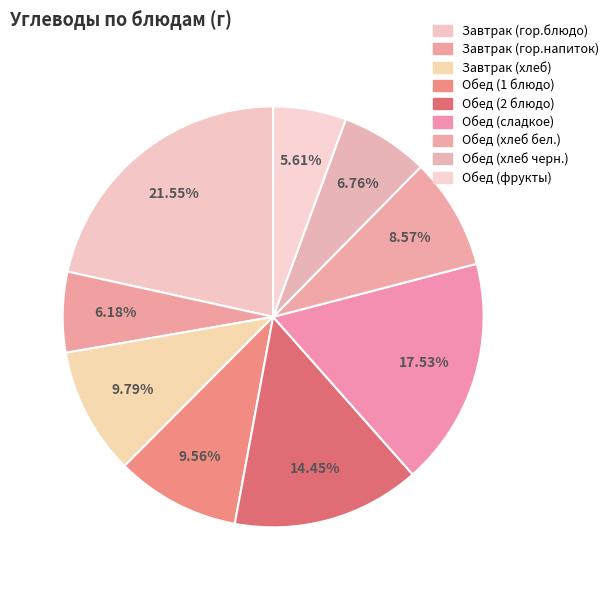

Rank the categories by value from highest to lowest.

Завтрак (гор.блюдо), Обед (сладкое), Обед (2 блюдо), Завтрак (хлеб), Обед (1 блюдо), Обед (хлеб бел.), Обед (хлеб черн.), Завтрак (гор.напиток), Обед (фрукты)